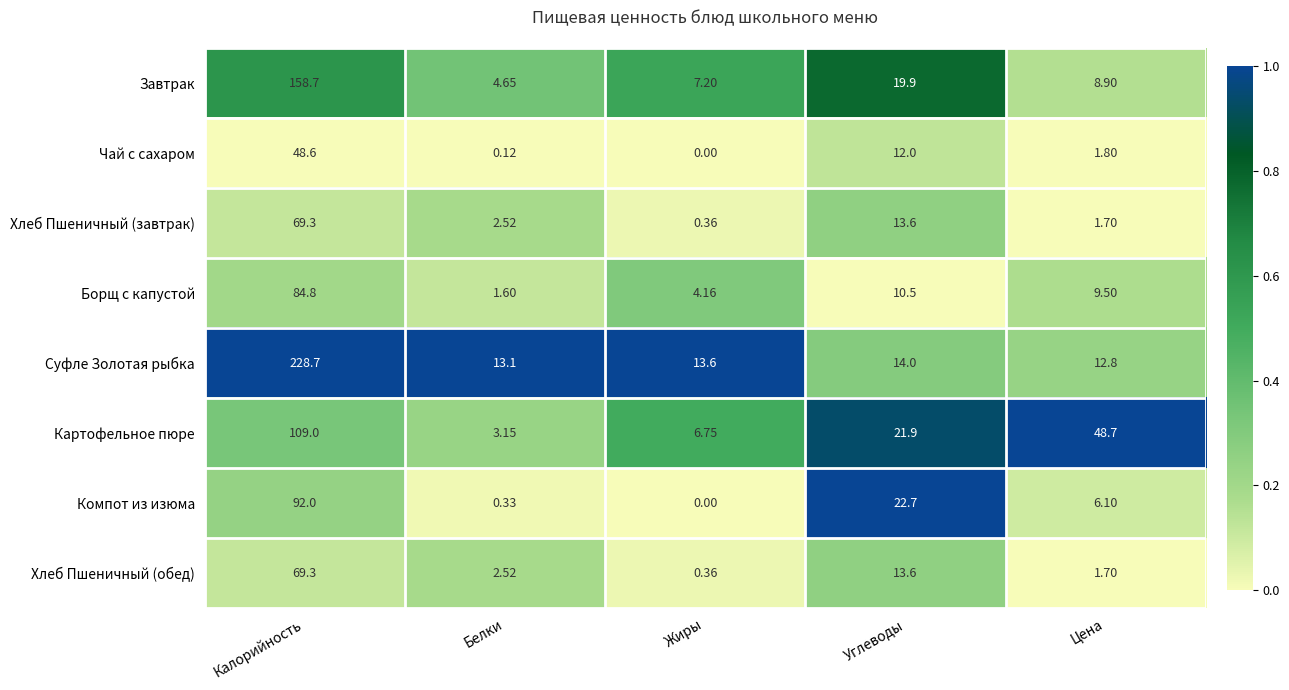

At which category does the chart reach its minimum across all series?

Жиры